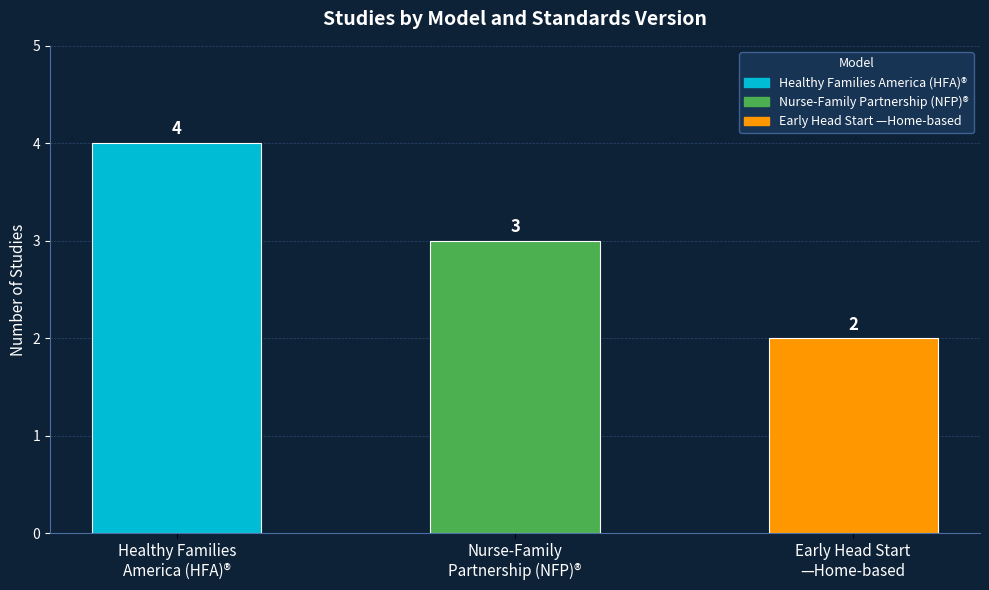

What is the change in value from Healthy Families
America (HFA)® to Early Head Start
—Home-based?

-2